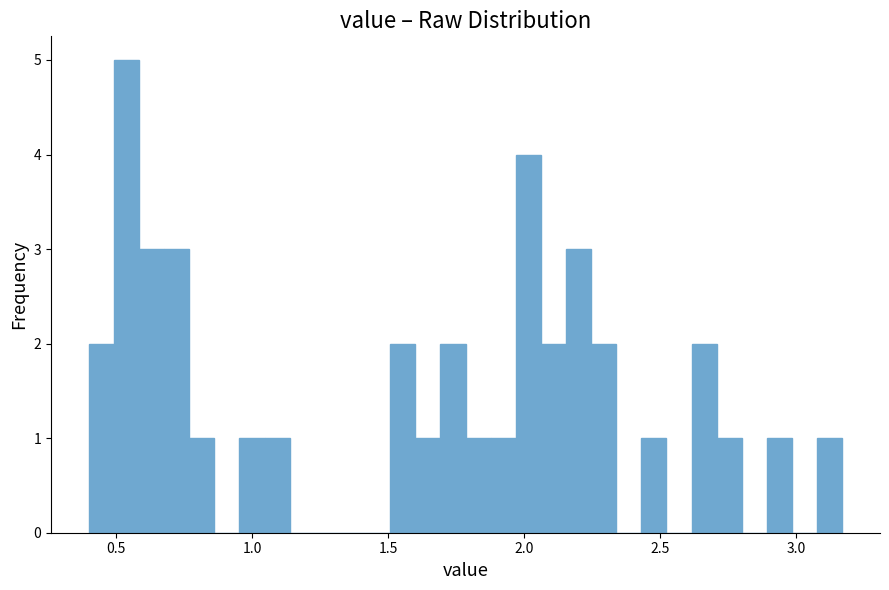

Around what value on the x-axis is the tallest bar? Give the approximate position of its centre, as read against the axis.

0.55